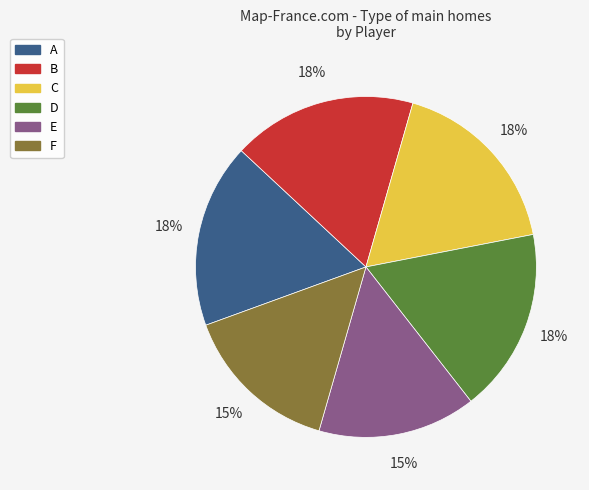

Is D the majority of the pie?

No